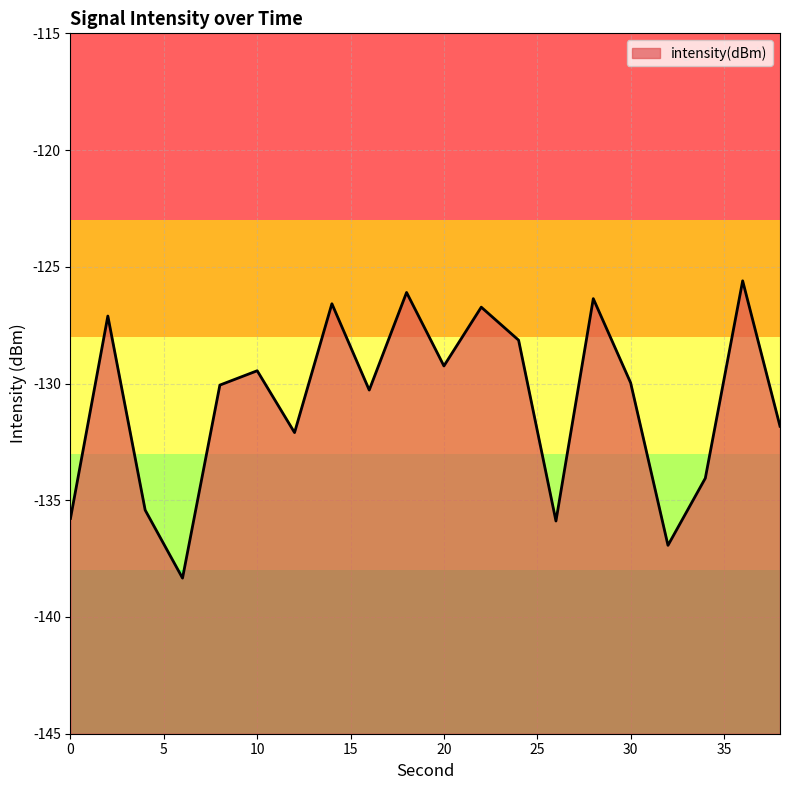

How many series are shown in this chart?

1